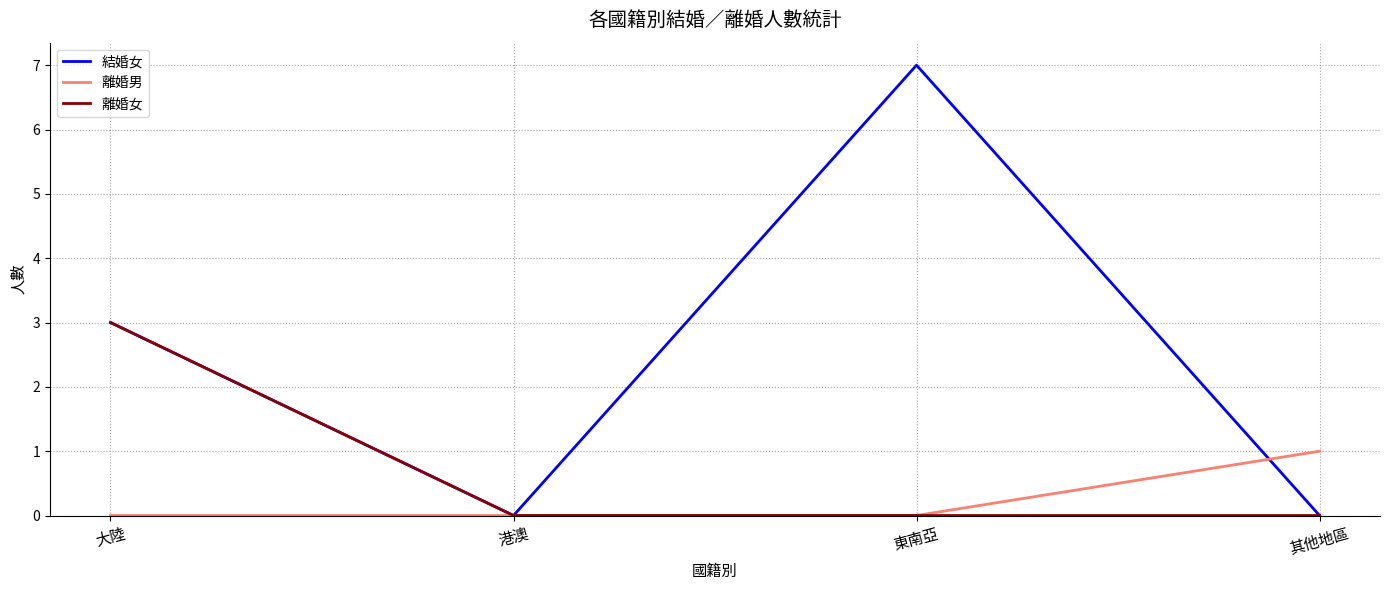

The value of 離婚男 at 大陸 is 0. True or false?

True